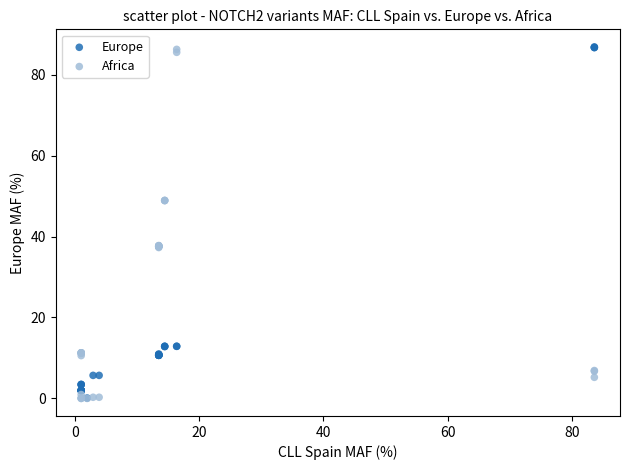

What are all the series names shown in the legend?

Europe, Africa